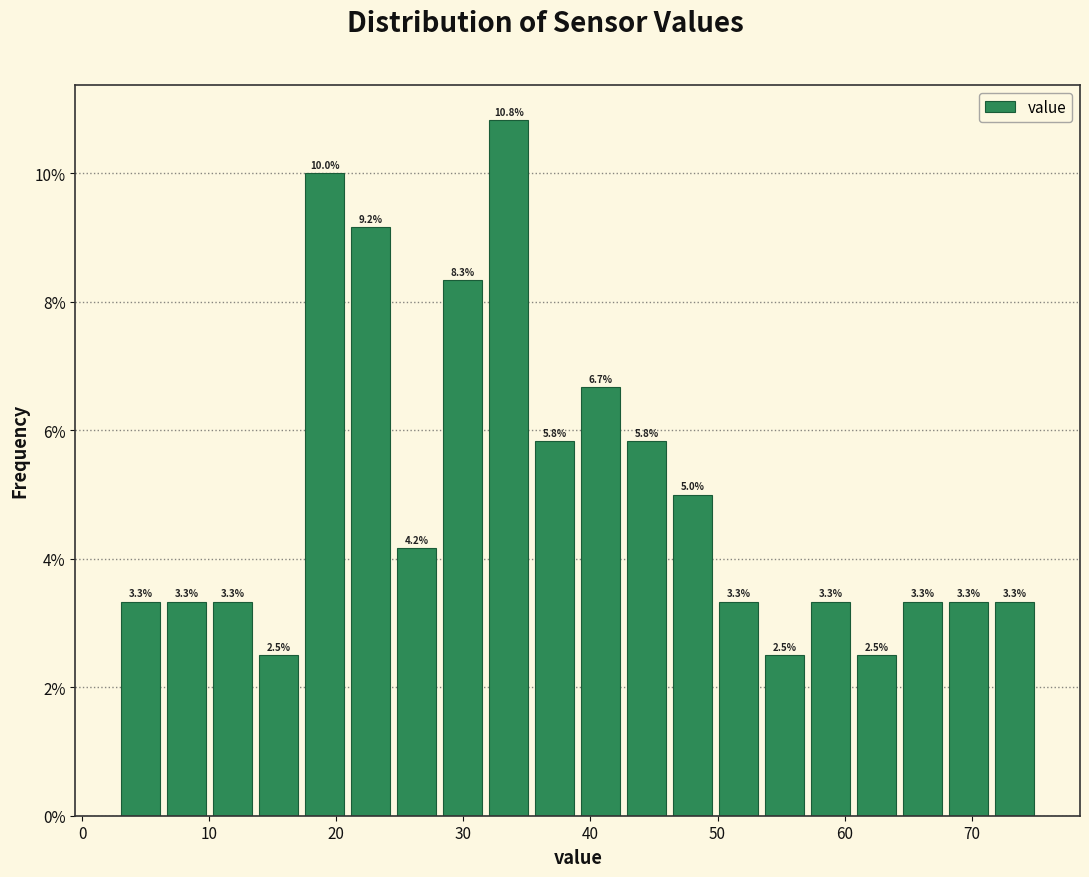

Read against the x-axis, roughly where is the centre of the tallest bar?

34